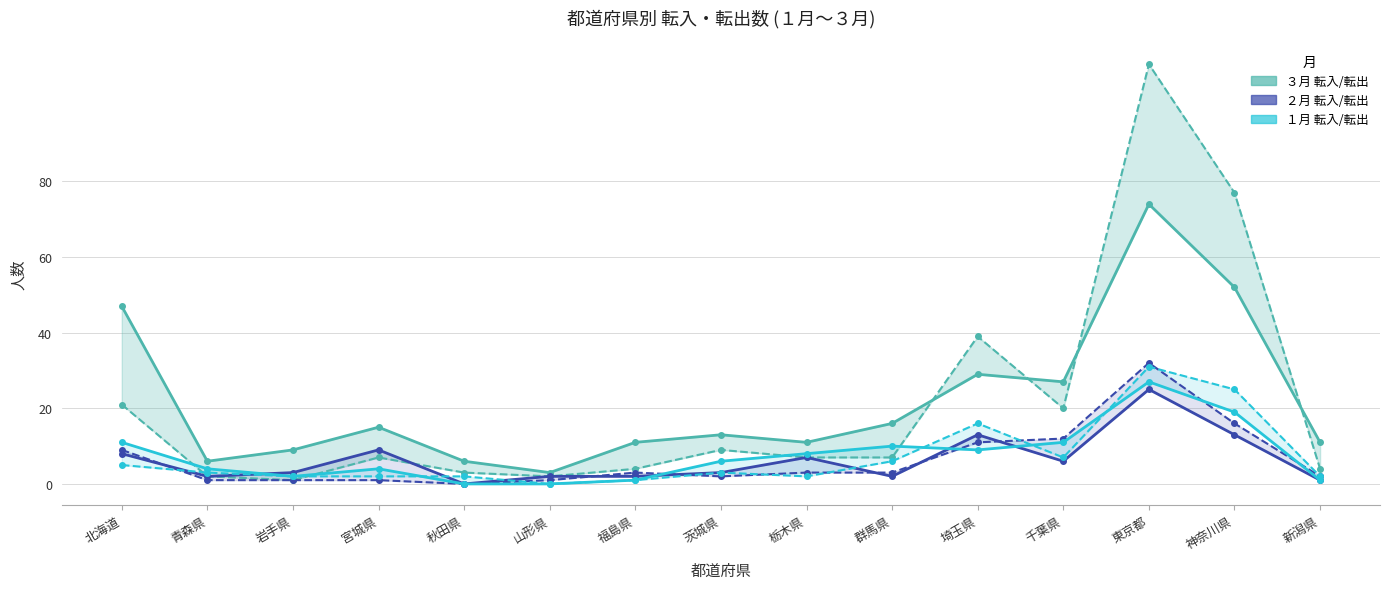

Rank the categories by 転出(３月) line value from highest to lowest.

東京都, 神奈川県, 埼玉県, 北海道, 千葉県, 茨城県, 宮城県, 栃木県, 群馬県, 福島県, 新潟県, 秋田県, 青森県, 山形県, 岩手県